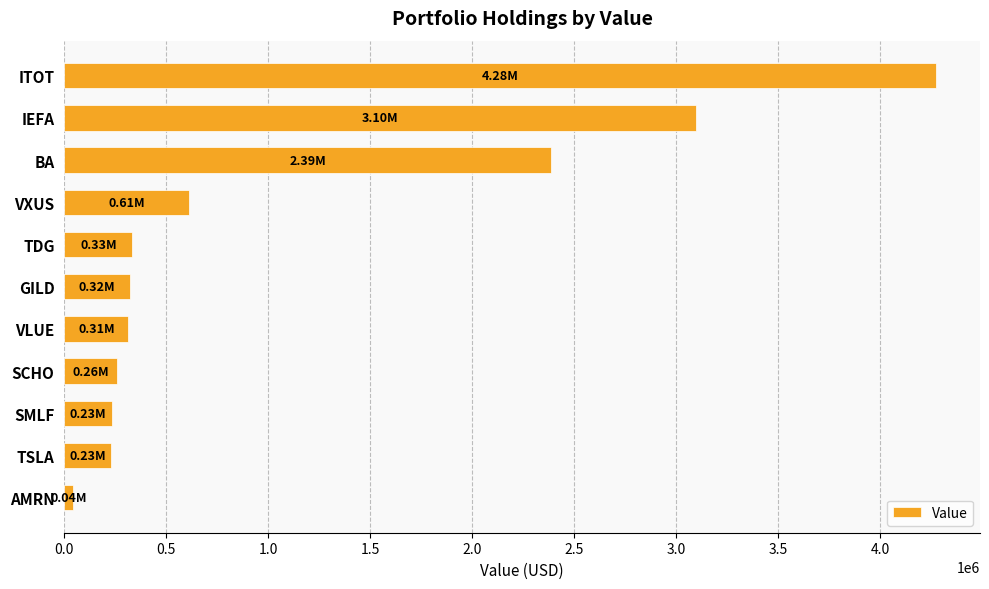

Where is the data nearest to the value 2158000?

BA